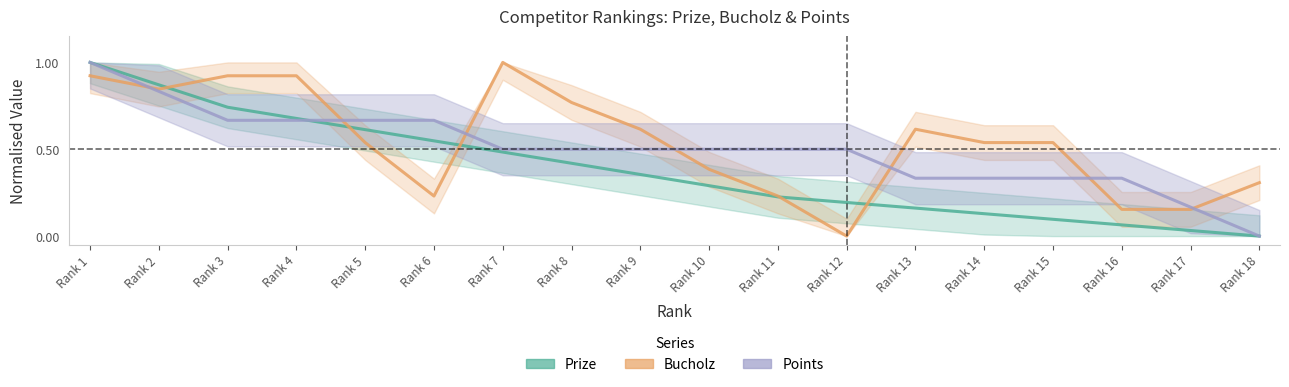

Between which two adjacent categories do Prize and Bucholz first intersect?

Rank 2 and Rank 3